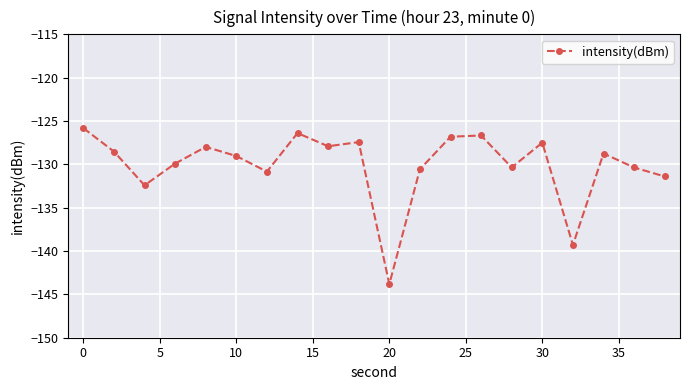

True or false: there are more than 1 points higher than both neighbors.

True